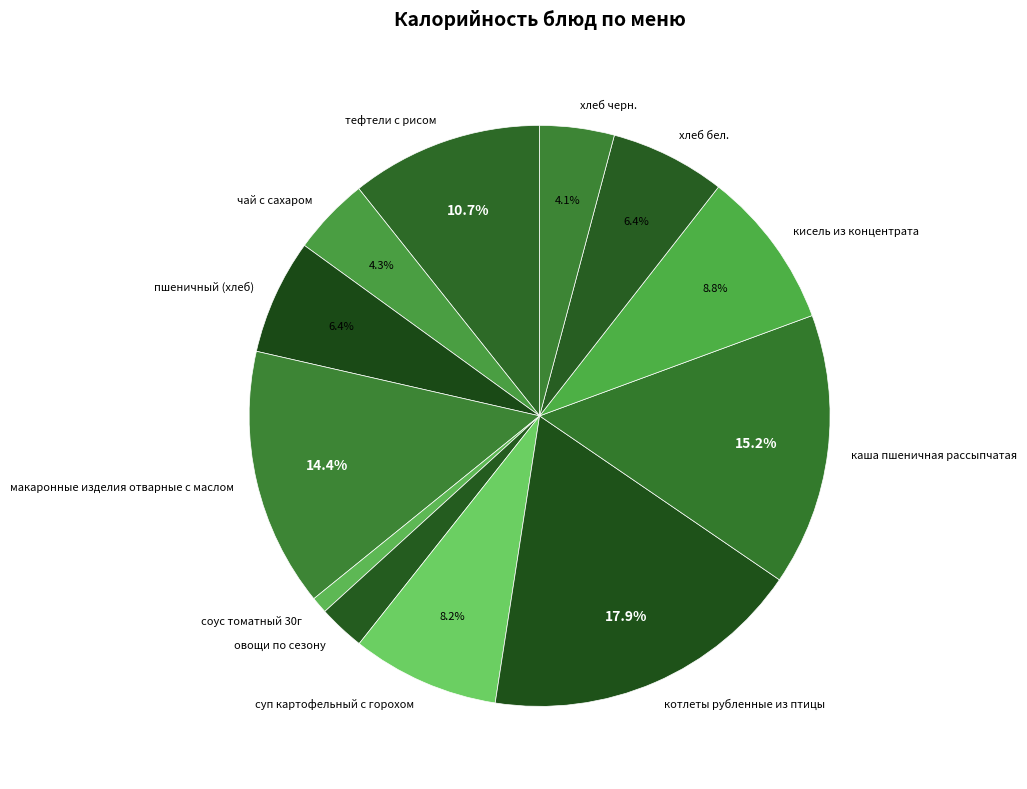

Does any single category account for the majority?

No